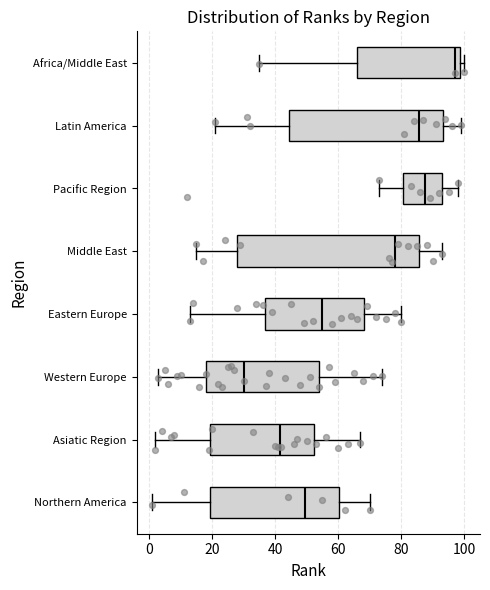

Reading bottom to top, transcribe this box plot: for each box, give where its median line is, the range the box spans, and where its two whiskers end, as read against the x-axis. The values are not printed on the chart, so give them approximately, as read against the axis.

Northern America: median 50, box 20 to 60, whiskers 2 to 70
Asiatic Region: median 42, box 20 to 52, whiskers 2 to 68
Western Europe: median 30, box 18 to 54, whiskers 4 to 74
Eastern Europe: median 56, box 36 to 68, whiskers 14 to 80
Middle East: median 78, box 28 to 86, whiskers 16 to 94
Pacific Region: median 88, box 80 to 92, whiskers 74 to 98
Latin America: median 86, box 44 to 94, whiskers 22 to 100
Africa/Middle East: median 98 (just left of the box's right edge), box 66 to 98, whiskers 36 to 100